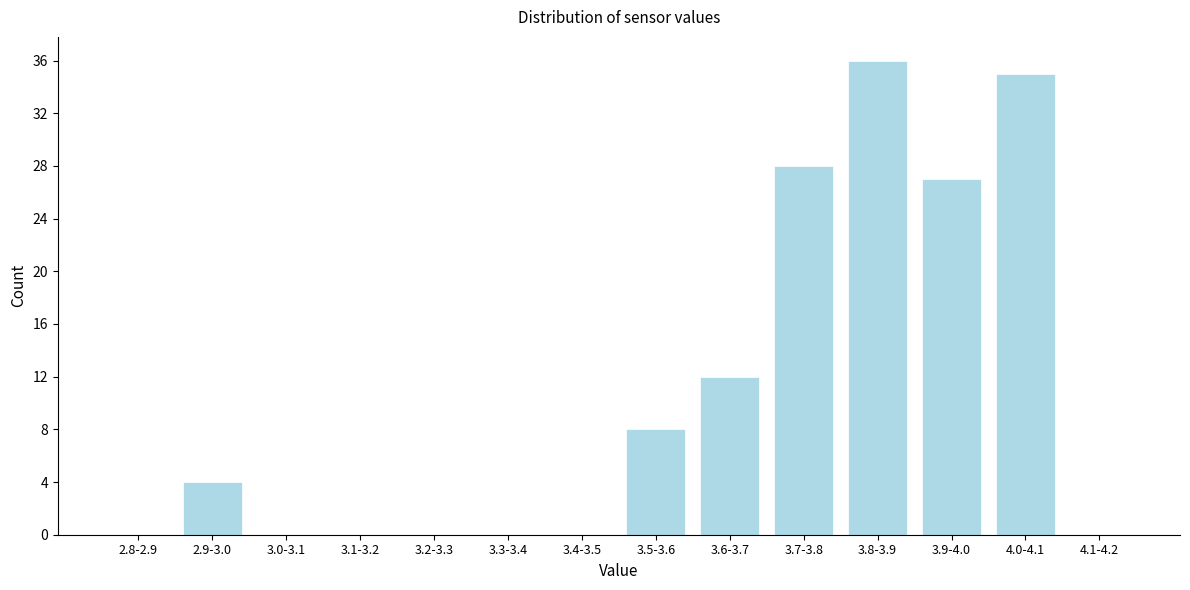

Reading left to right, extract all data points from this chart.

2.8-2.9=0	2.9-3.0=4	3.0-3.1=0	3.1-3.2=0	3.2-3.3=0	3.3-3.4=0	3.4-3.5=0	3.5-3.6=8	3.6-3.7=12	3.7-3.8=28	3.8-3.9=36	3.9-4.0=27	4.0-4.1=35	4.1-4.2=0